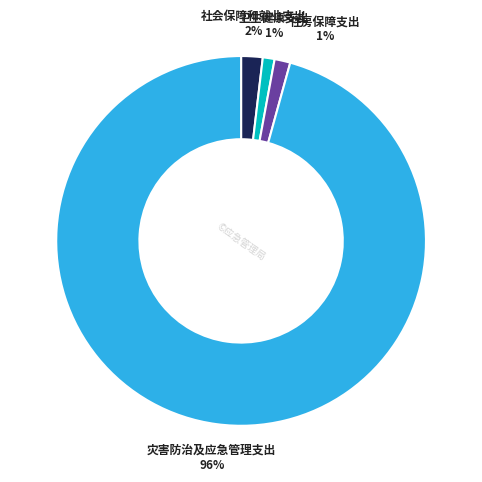

True or false: 住房保障支出 accounts for 1% of the total.

True